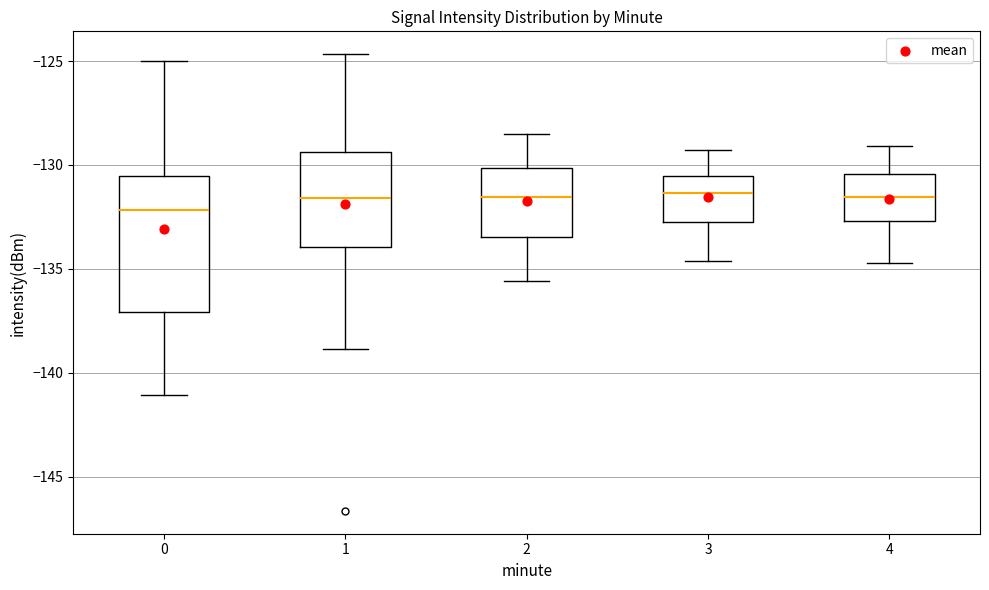

Reading left to right, transcribe this box plot: for each box, give where its median line is, the range the box spans, and where its two whiskers end, as read against the y-axis. The values are not printed on the chart, so give them approximately, as read against the axis.

0: median -132.0, box -137.0 to -130.5, whiskers -141.0 to -125.0
1: median -131.5, box -134.0 to -129.5, whiskers -139.0 to -124.5
2: median -131.5, box -133.5 to -130.0, whiskers -135.5 to -128.5
3: median -131.5, box -132.5 to -130.5, whiskers -134.5 to -129.5
4: median -131.5, box -132.5 to -130.5, whiskers -134.5 to -129.0